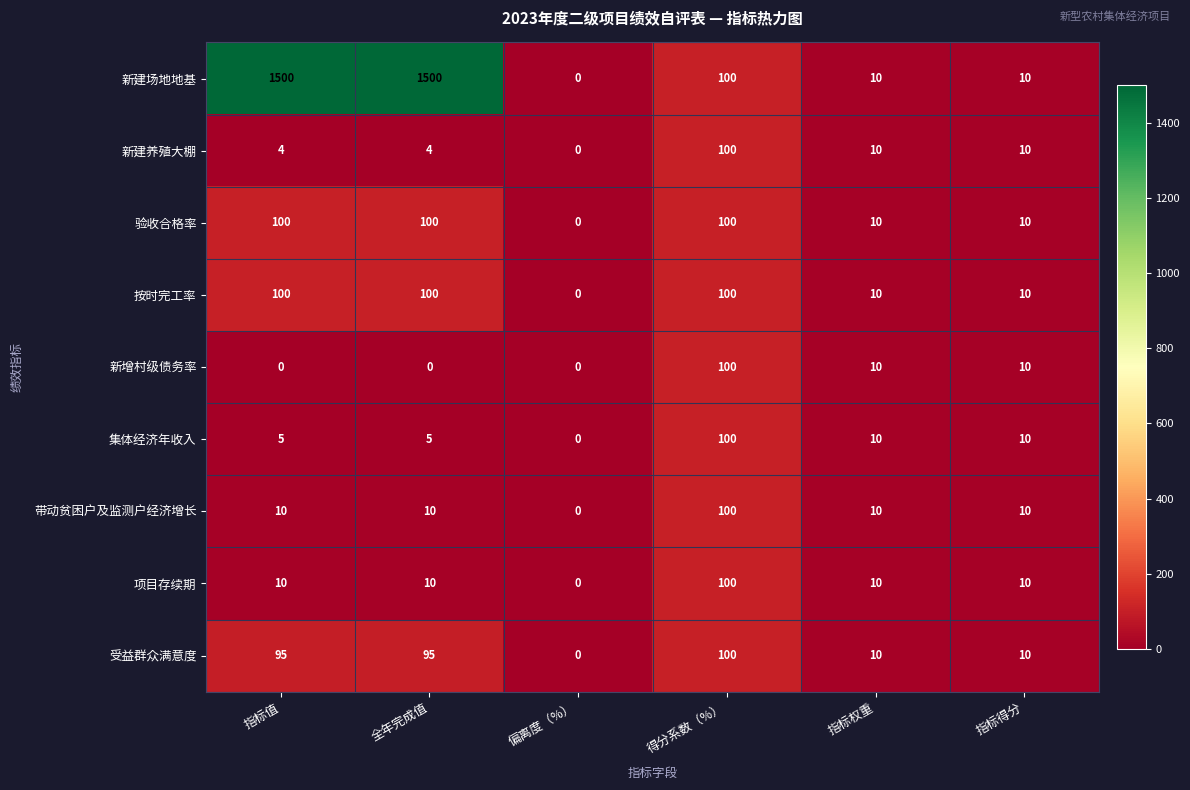

The 带动贫困户及监测户经济增长 series shows 10 at 指标得分. True or false?

True